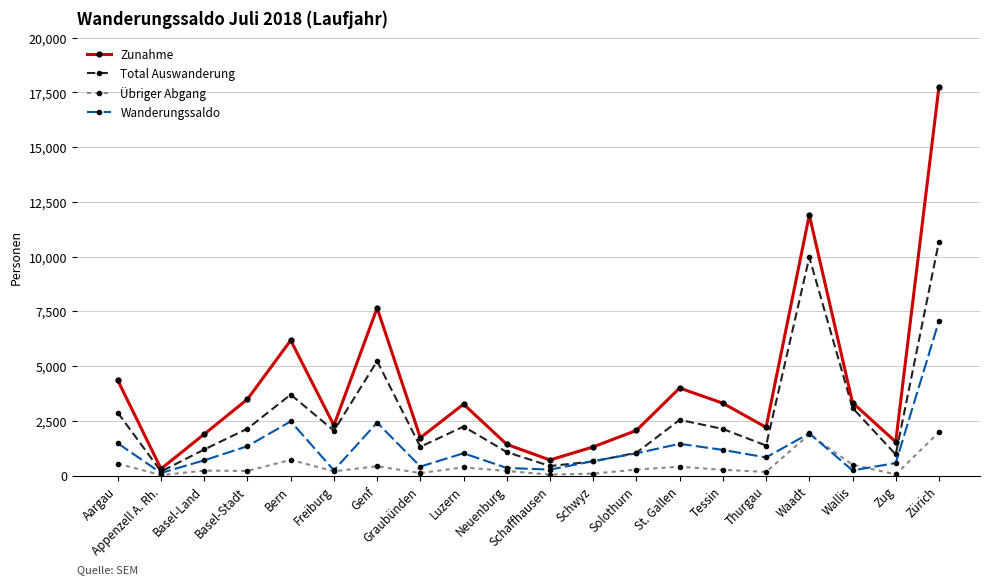

Which series has the largest total across all categories?

Zunahme